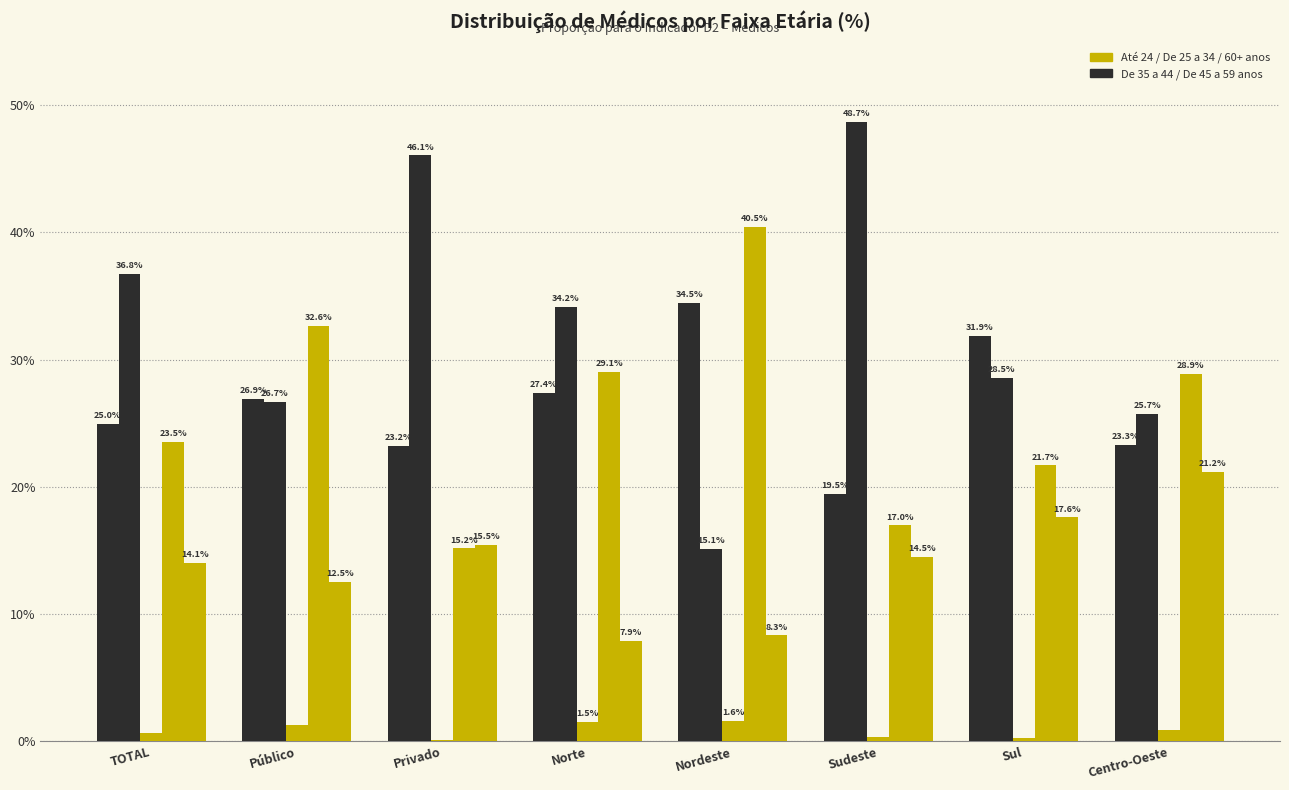

Reading left to right, what are all the values shown in this chart?

De 35 a 44 anos: 25.0	26.9	23.2	27.4	34.5	19.5	31.9	23.3
De 45 a 59 anos: 36.8	26.7	46.1	34.2	15.1	48.7	28.5	25.7
Até 24 anos: 0.7	1.3	0.1	1.5	1.6	0.4	0.3	0.9
De 25 a 34 anos: 23.5	32.6	15.2	29.1	40.5	17.0	21.7	28.9
60 anos ou mais: 14.1	12.5	15.5	7.9	8.3	14.5	17.6	21.2